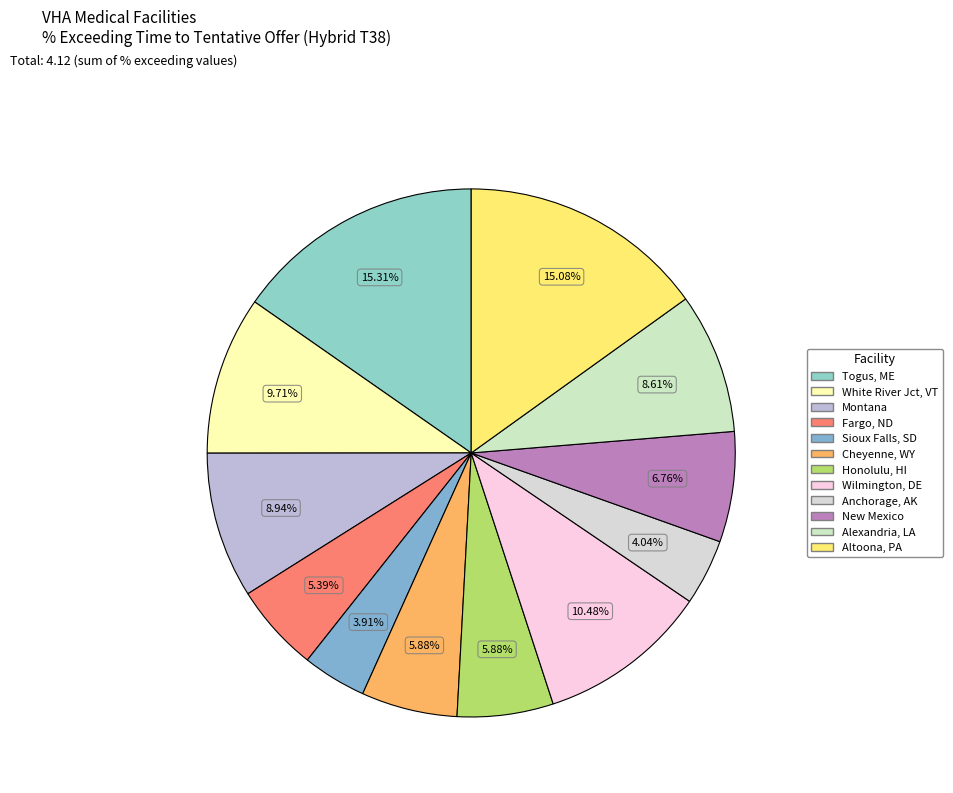

Count the number of slices in the pie.

12